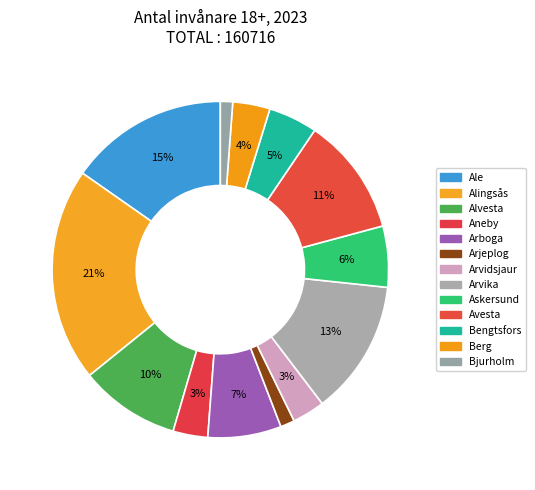

How many slices are in this pie chart?

13